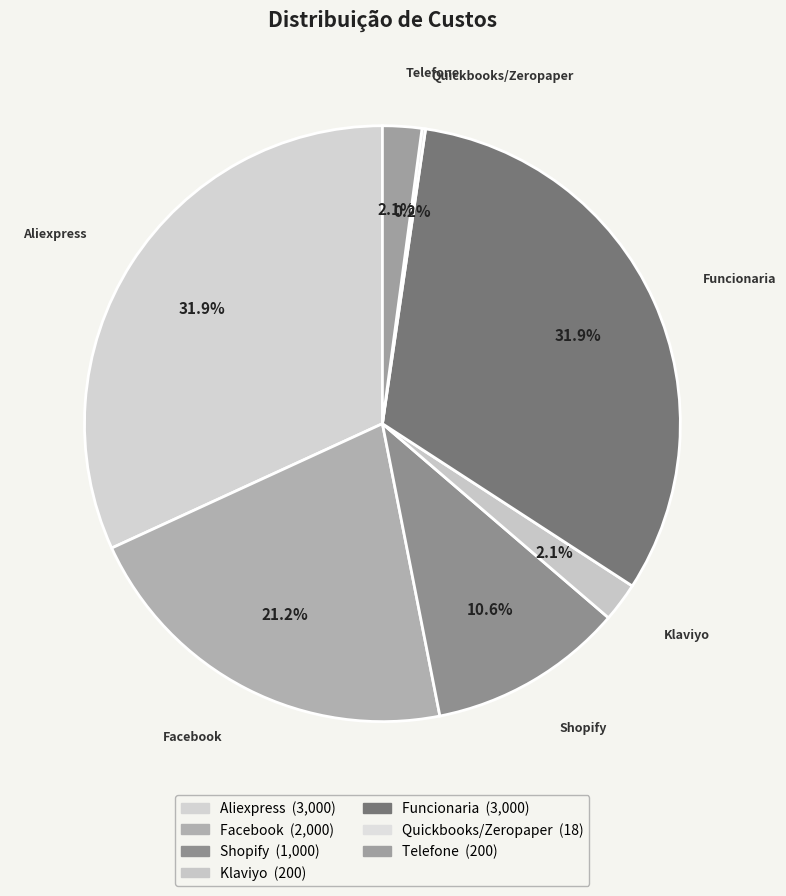

Combined, what portion of the pie is Aliexpress and Facebook?

53.1%